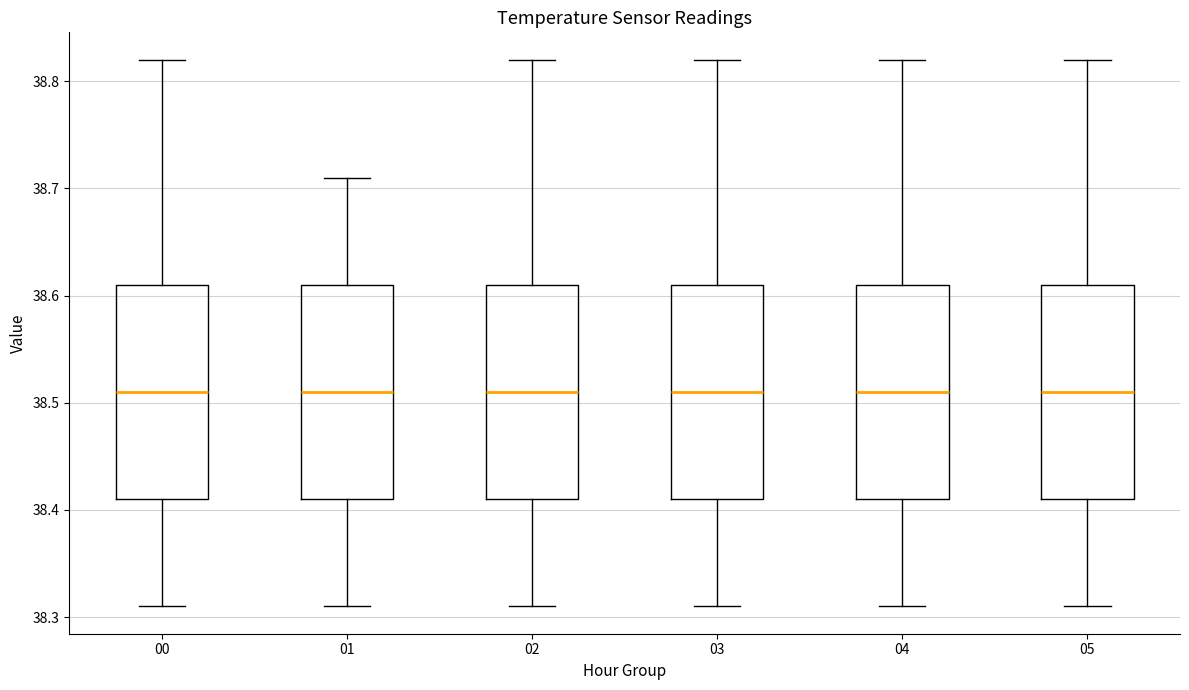

Where does the median line of the box at x = 00 sit on the y-axis? The values are not printed on the chart, so give them approximately, as read against the axis.

38.51